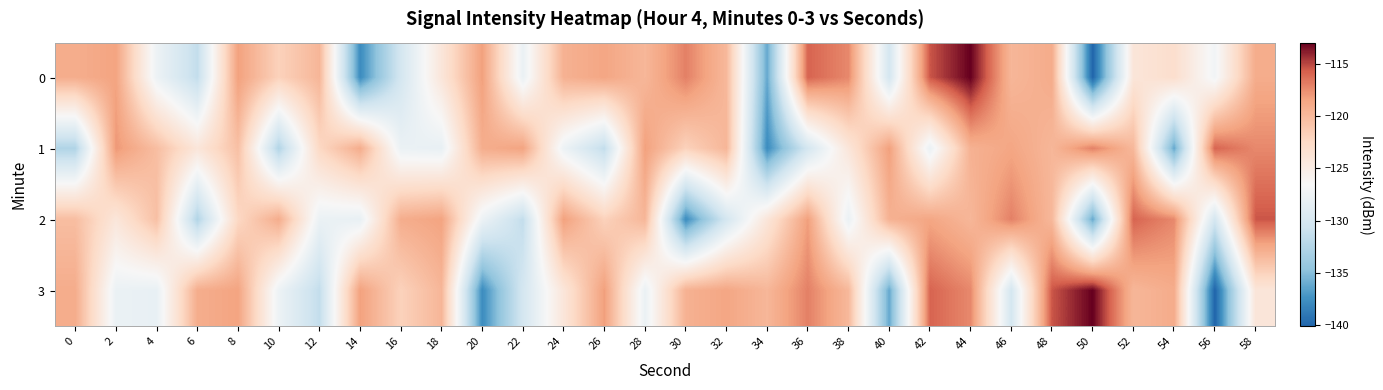

List the series in order of their peak value, lowest first.

1, 2, 0, 3